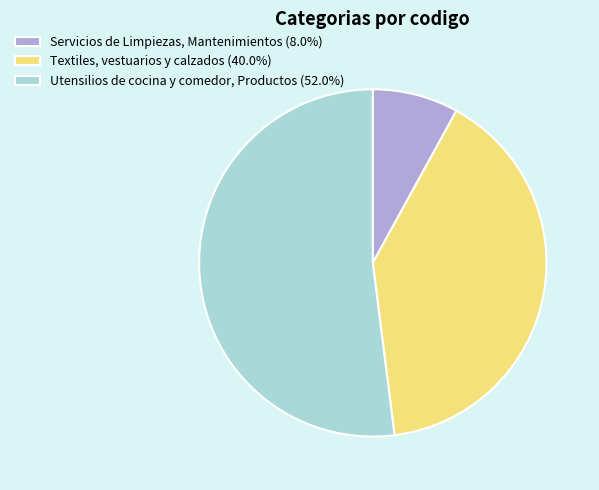

Does Utensilios de cocina y comedor, Productos (52.0%) represent more than half of the total?

Yes